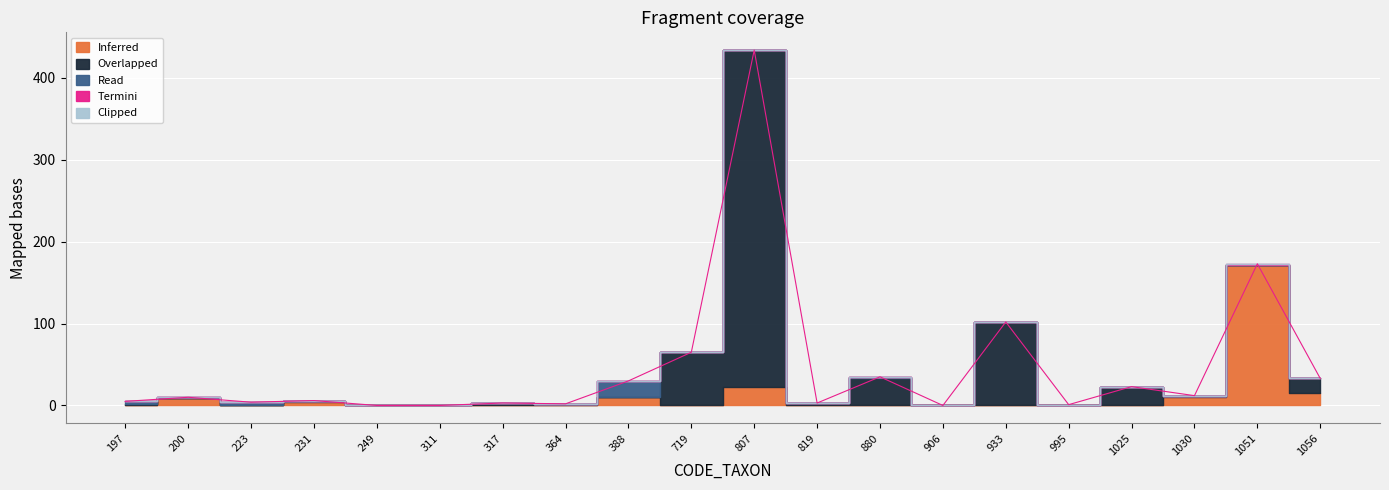

How many positive values does the Inferred series have?

12